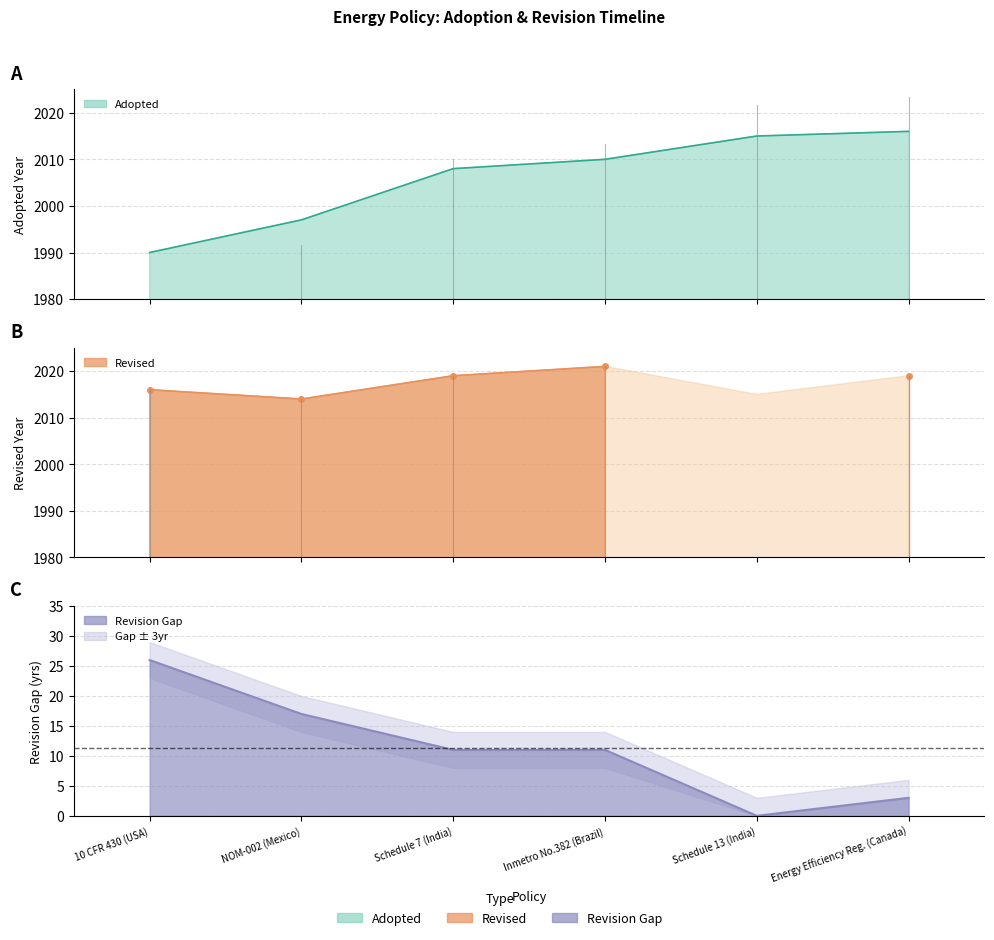

What is the value of the 1st point from the left?

1990